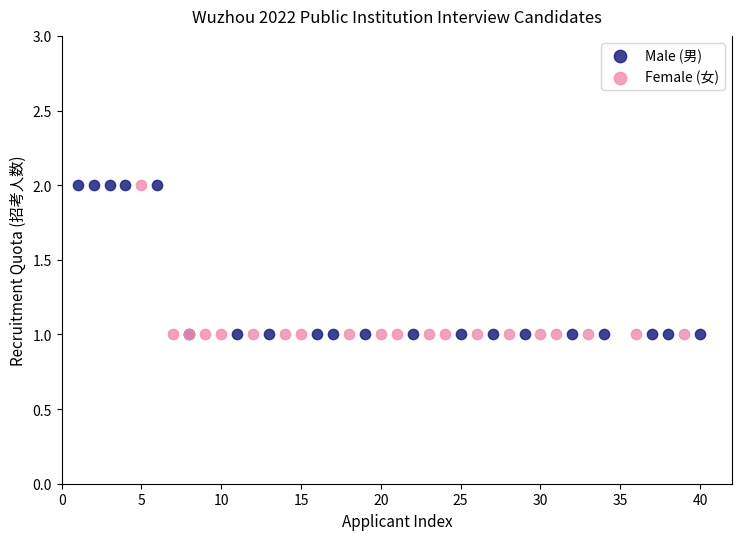

What are all the series names shown in the legend?

Male (男), Female (女)